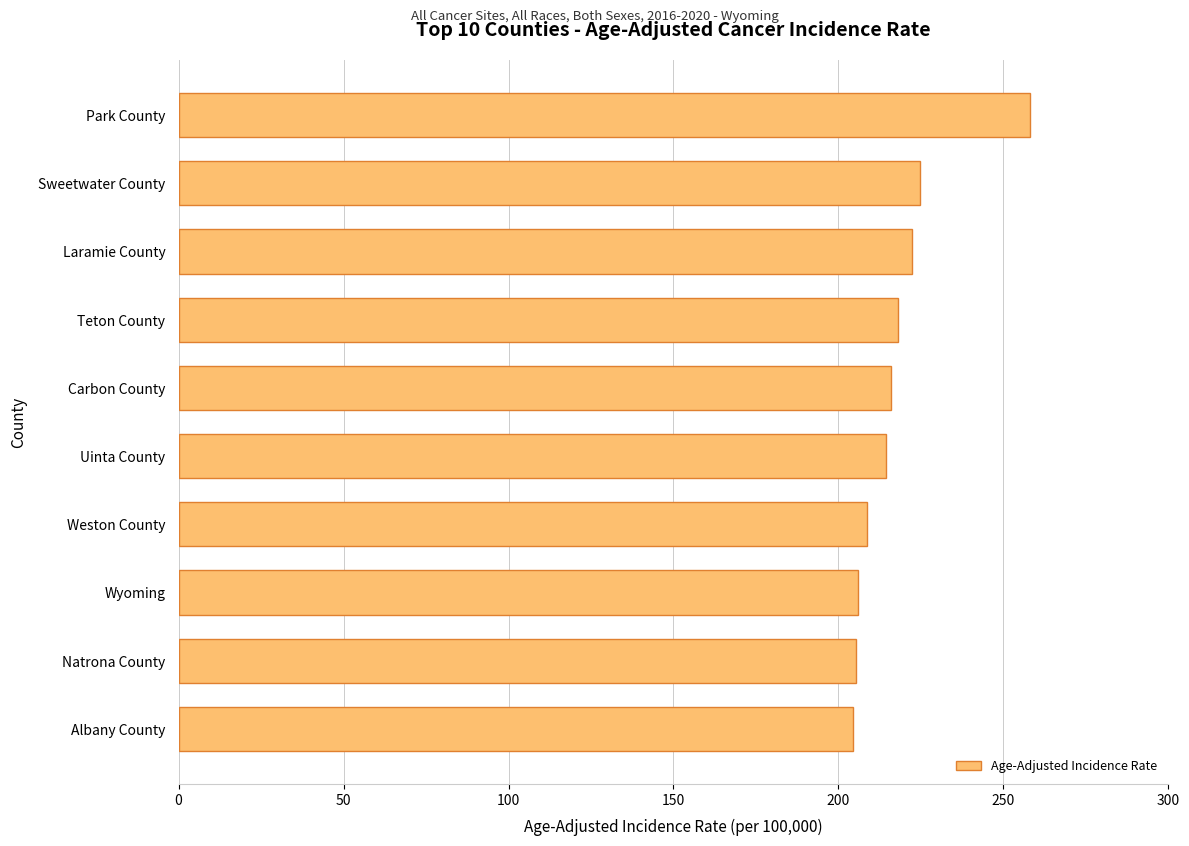

What is the average value?

217.7